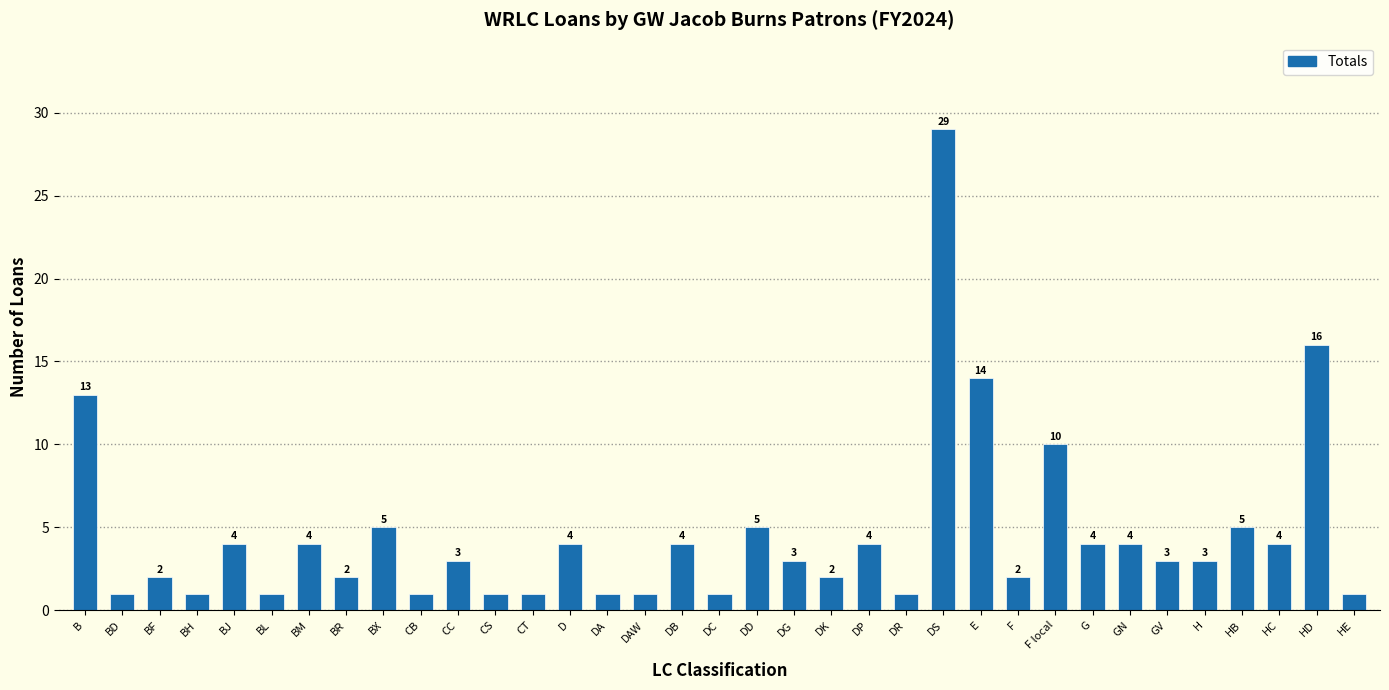

Reading left to right, what are all the values shown in this chart?

13	1	2	1	4	1	4	2	5	1	3	1	1	4	1	1	4	1	5	3	2	4	1	29	14	2	10	4	4	3	3	5	4	16	1